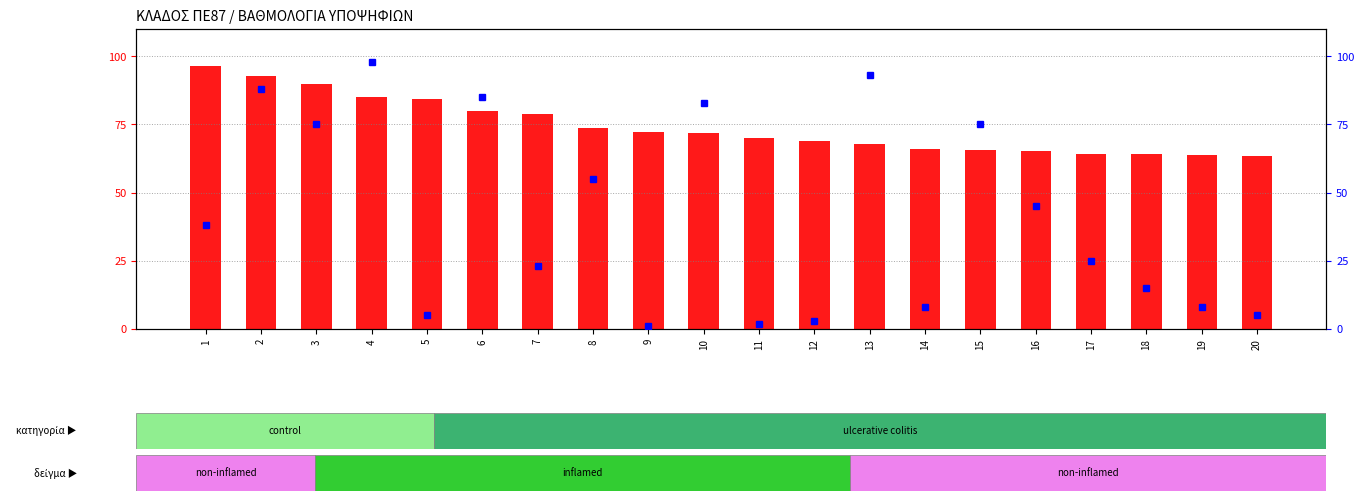

At which category is the sum across all series the highest?

4